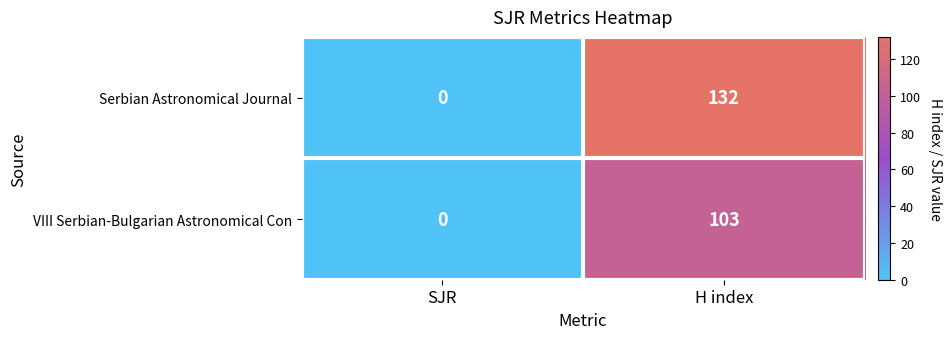

At how many categories does at least one series exceed 130?

1